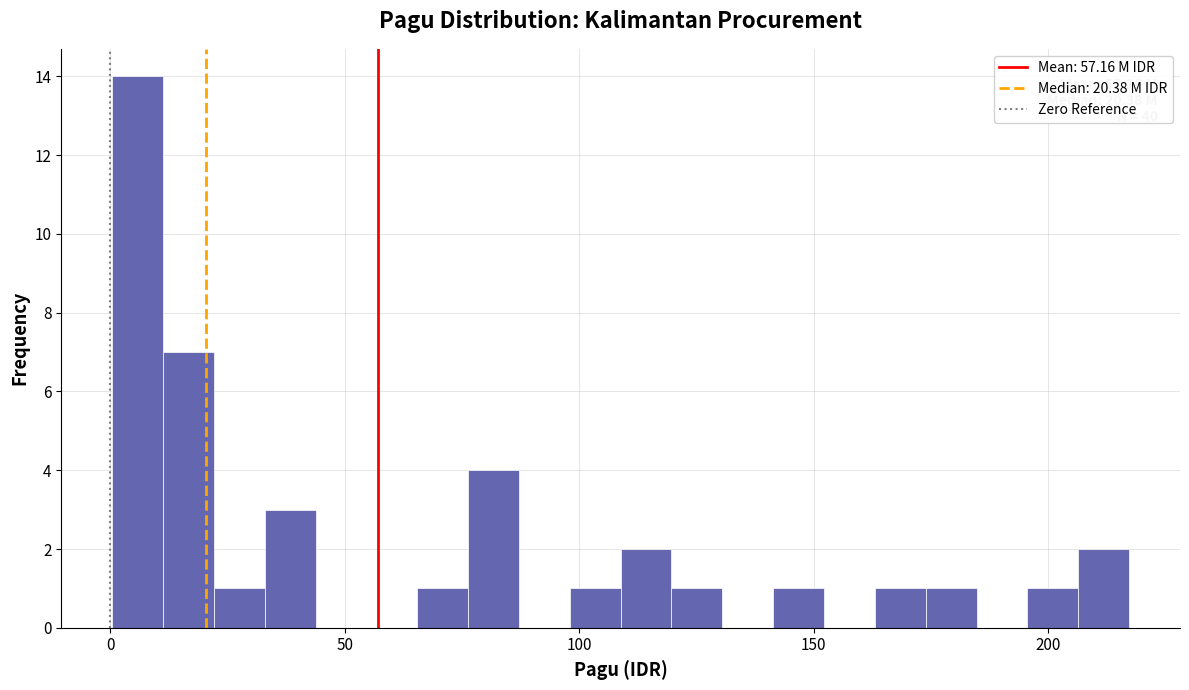

Around what value on the x-axis is the tallest bar? Give the approximate position of its centre, as read against the axis.

5